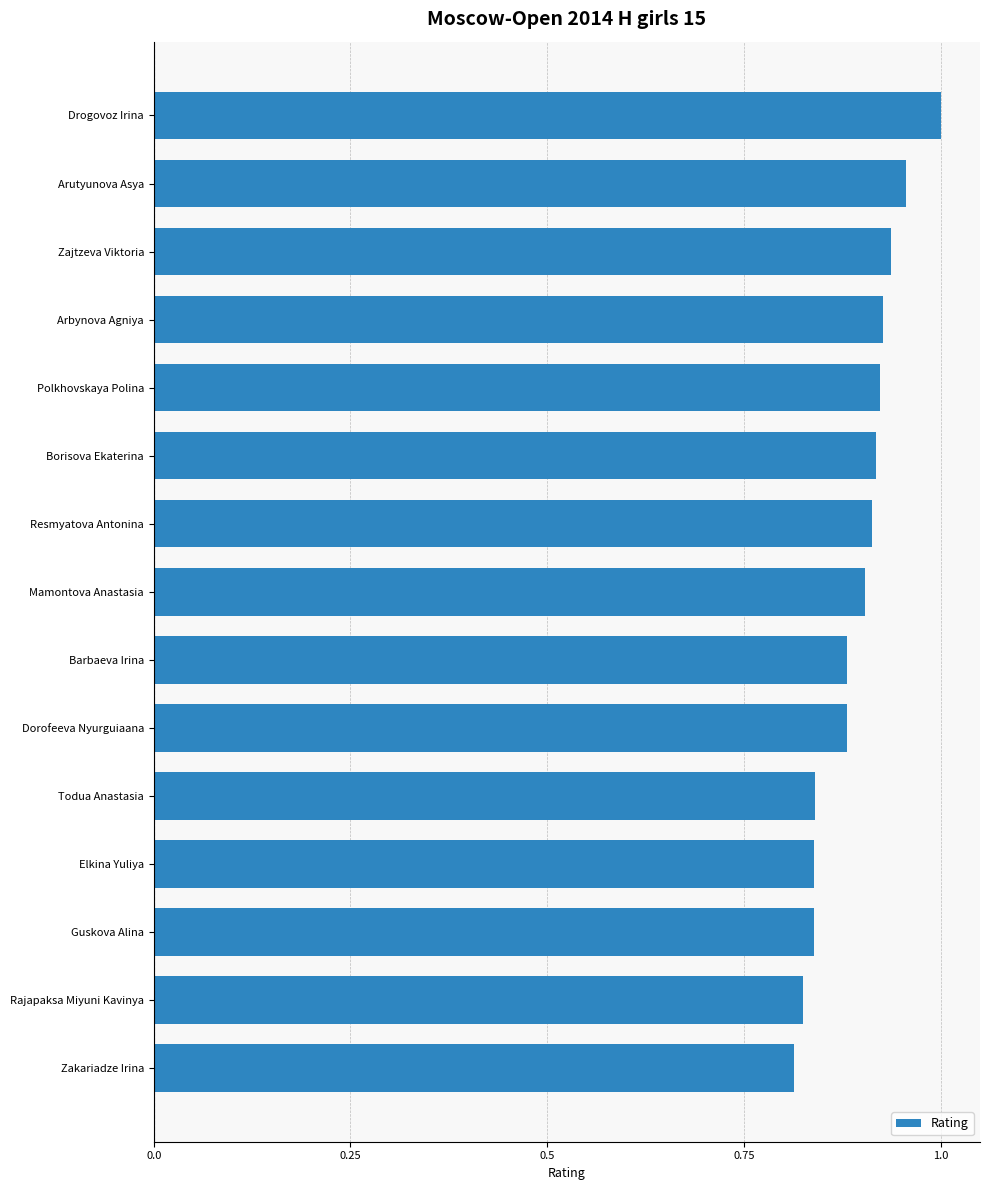

What is the sum of the values at Dorofeeva Nyurguiaana and Barbaeva Irina?

1.8